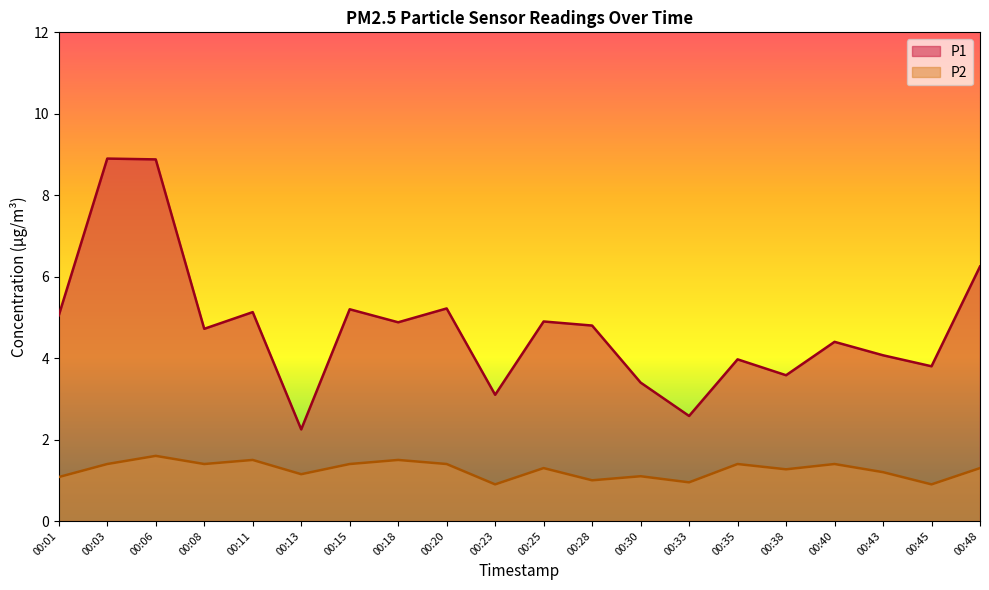

Is the value of P1 at 00:33 greater than the value of P2 at 00:38?

Yes